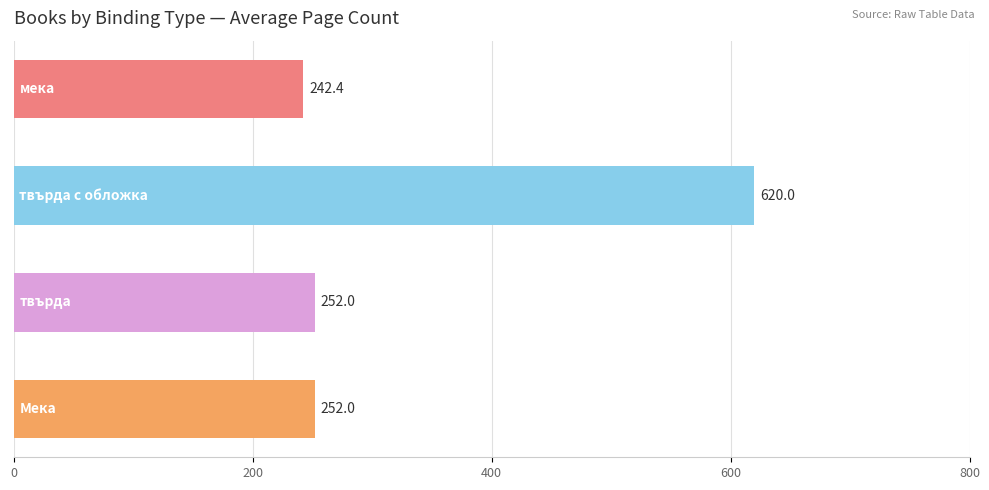

What is the minimum value shown in the chart?

242.4